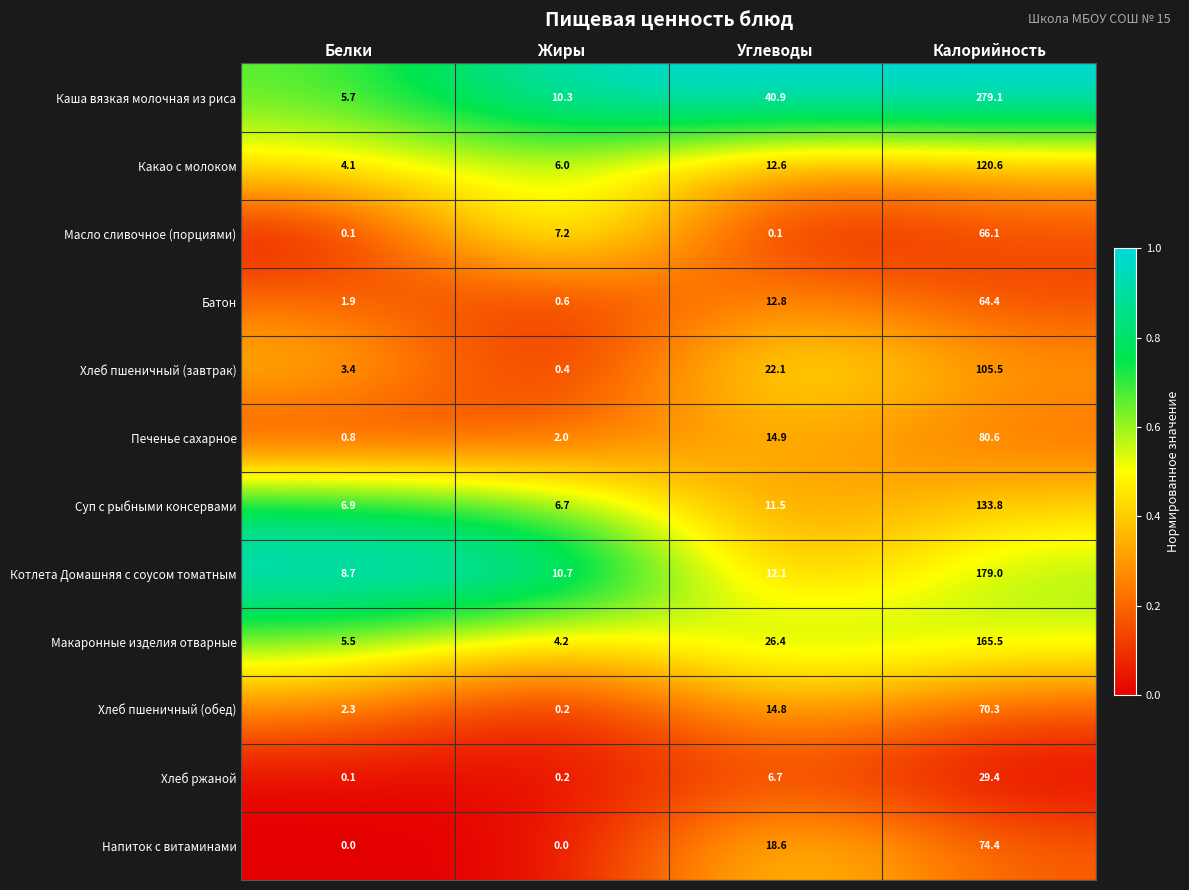

List the series in order of their peak value, lowest first.

Хлеб ржаной, Батон, Масло сливочное (порциями), Хлеб пшеничный (обед), Напиток с витаминами, Печенье сахарное, Хлеб пшеничный (завтрак), Какао с молоком, Суп с рыбными консервами, Макаронные изделия отварные, Котлета Домашняя с соусом томатным, Каша вязкая молочная из риса